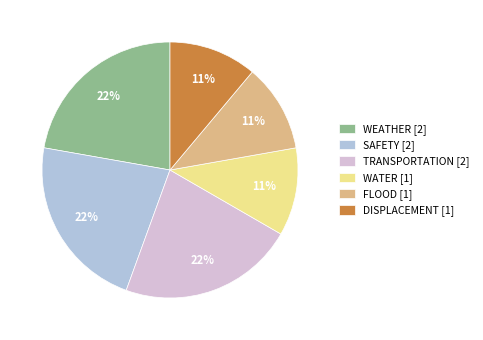

Is there any slice that represents more than half of the pie?

No